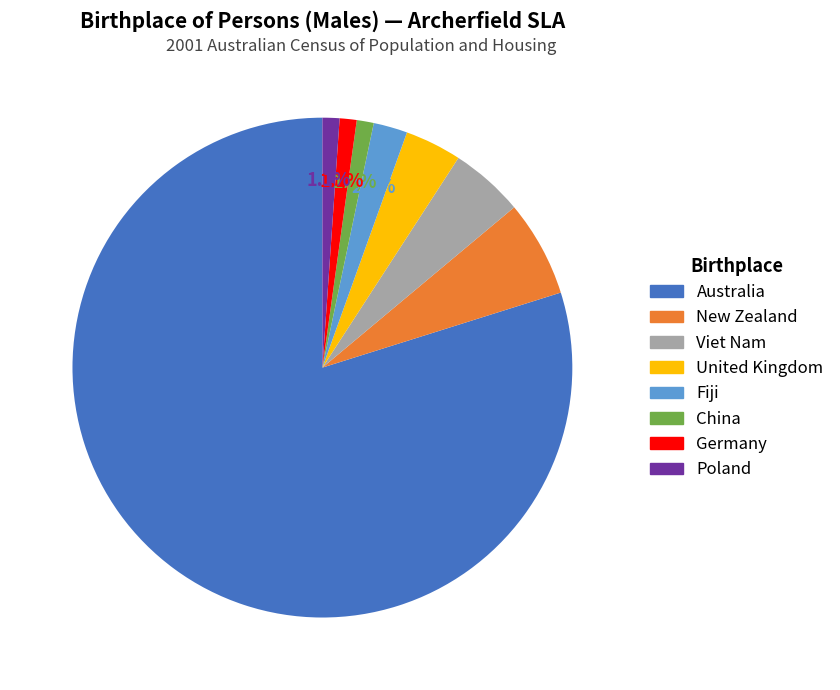

Which has a higher value, Viet Nam or China?

Viet Nam